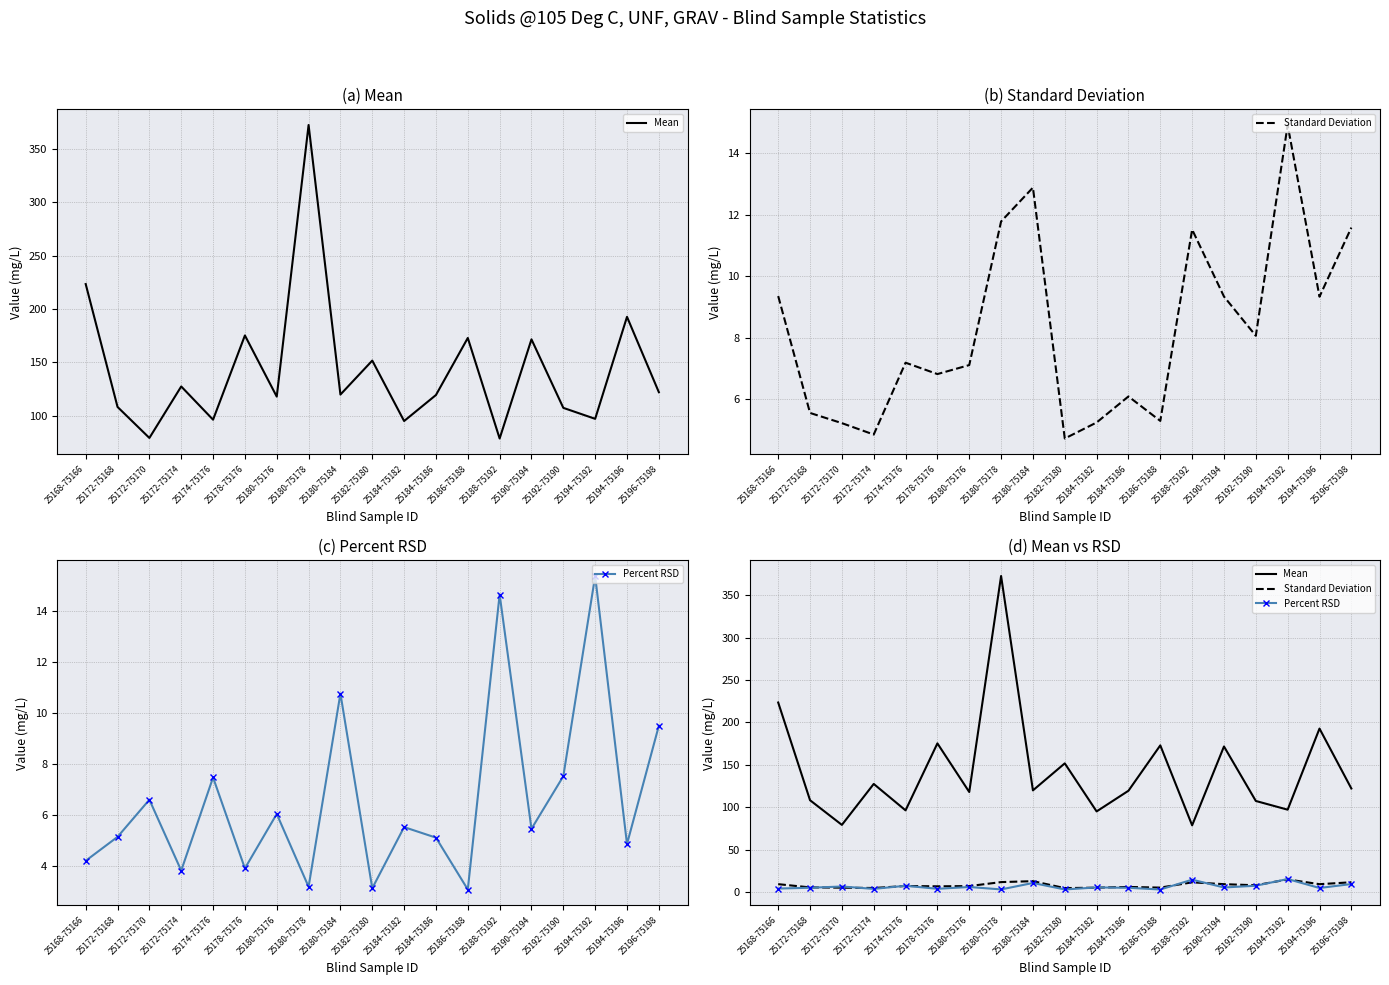

How many interior local valleys does the Percent RSD series have?

7